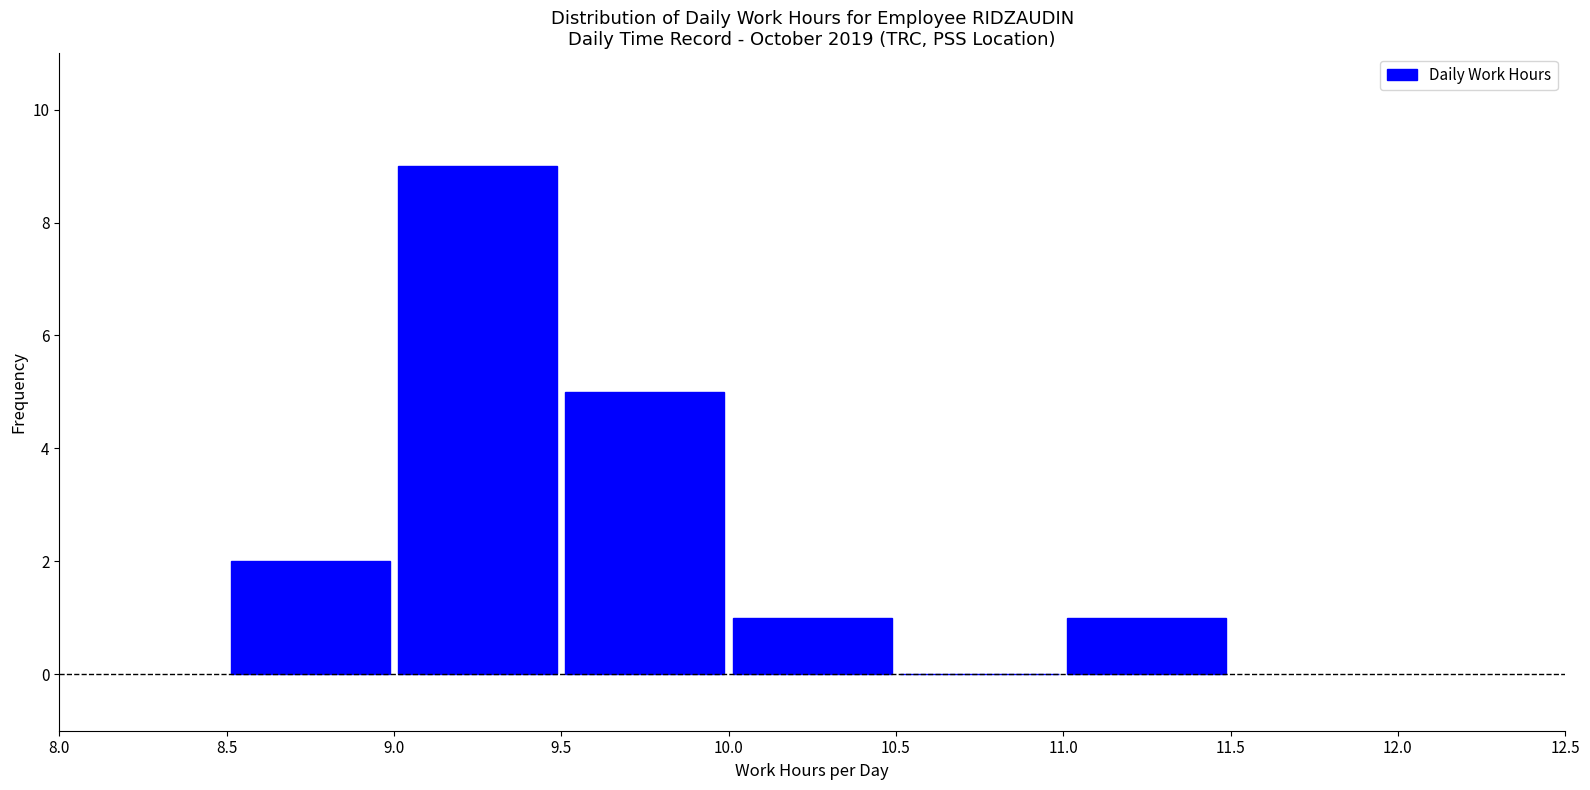

How tall is the bar that spans 9.5 to 10.0 on the x-axis? The values are not printed on the chart, so give them approximately, as read against the axis.

5